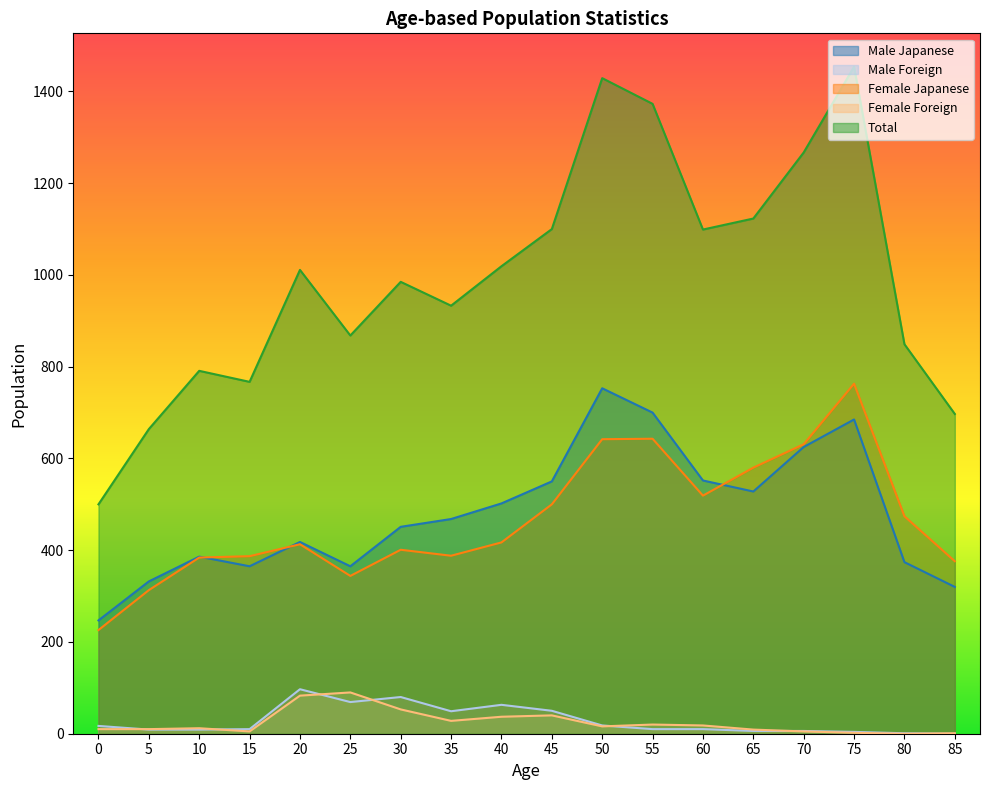

Between 15 and 40, which series saw the biggest shift?

Total